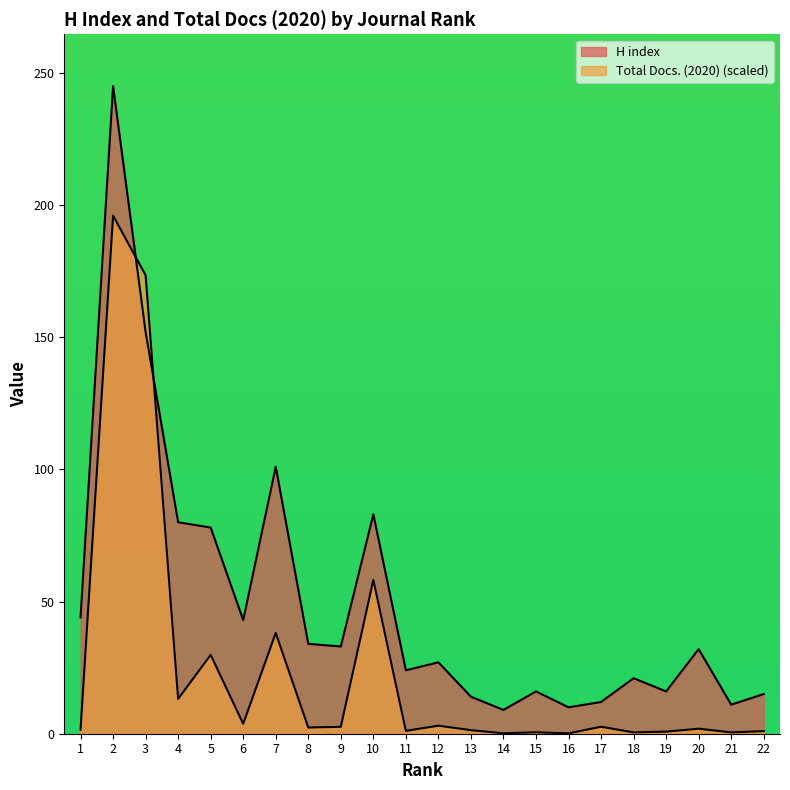

At which category is the sum across all series the highest?

2